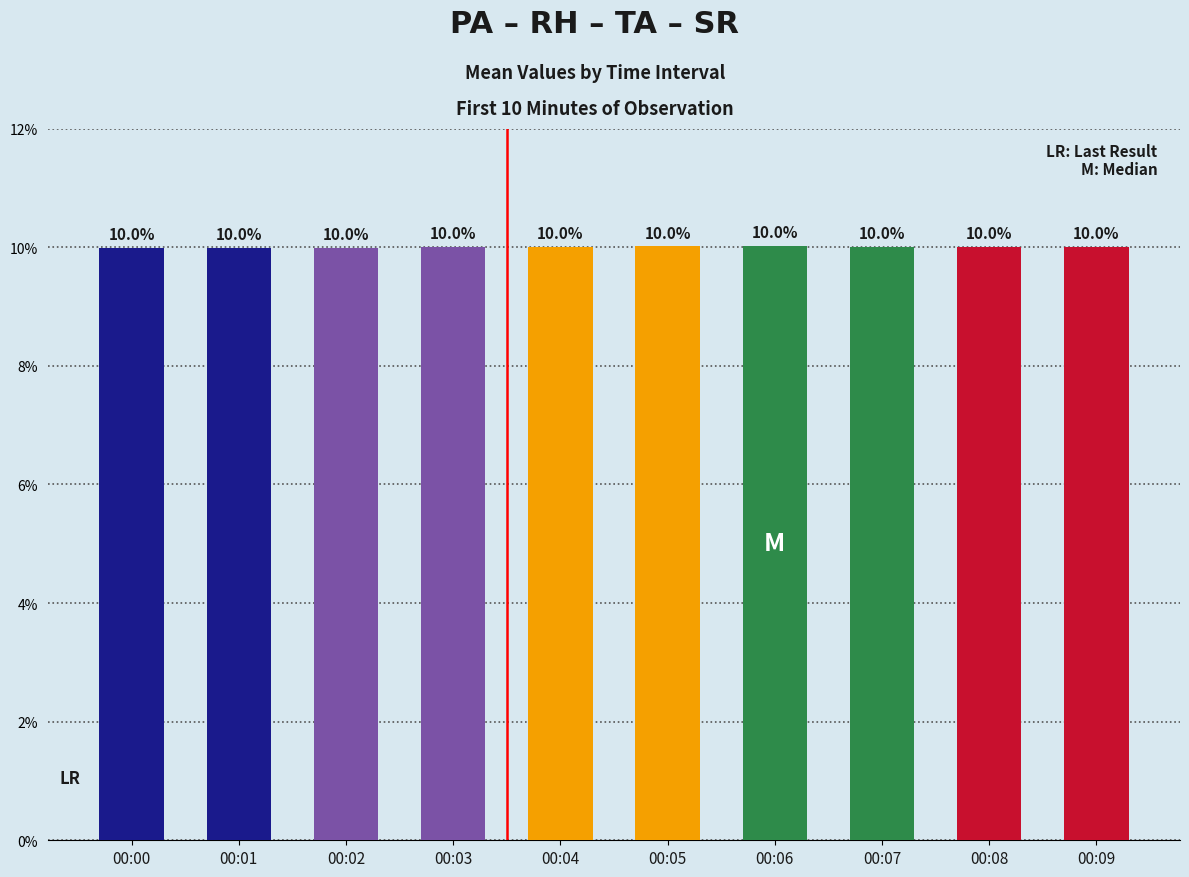

The chart shows a value of 16.6 at 00:00. True or false?

False